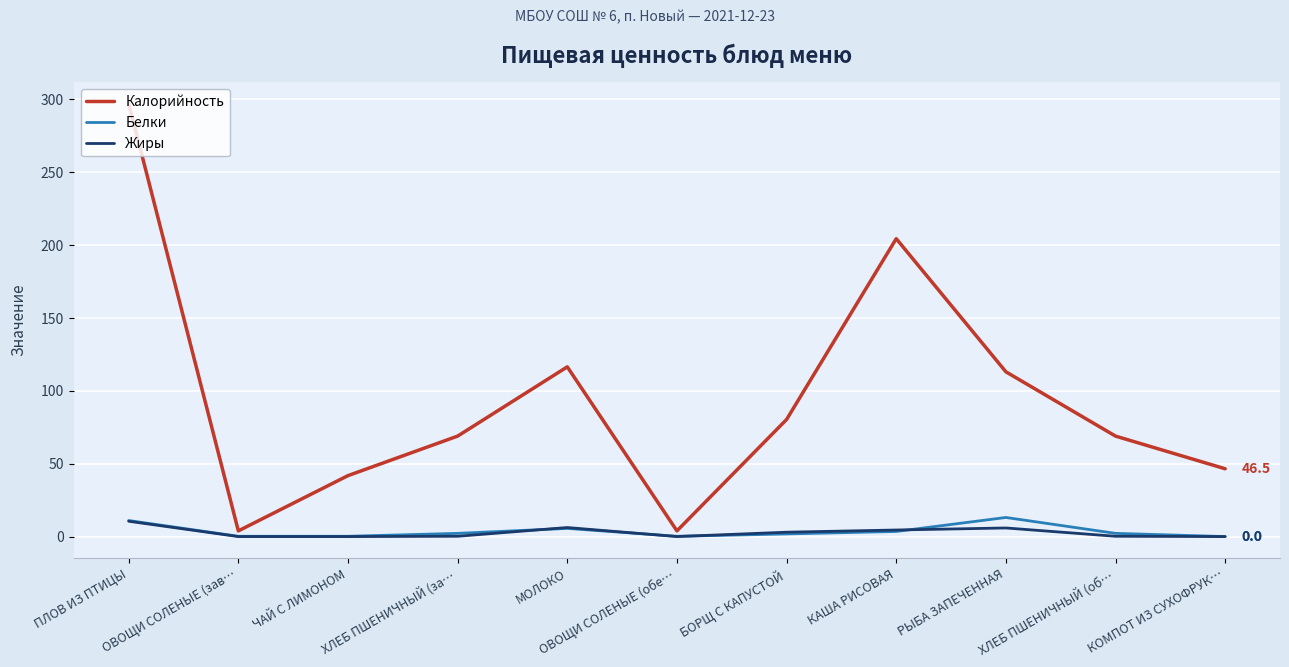

Which series has the largest range (max minus min)?

Калорийность